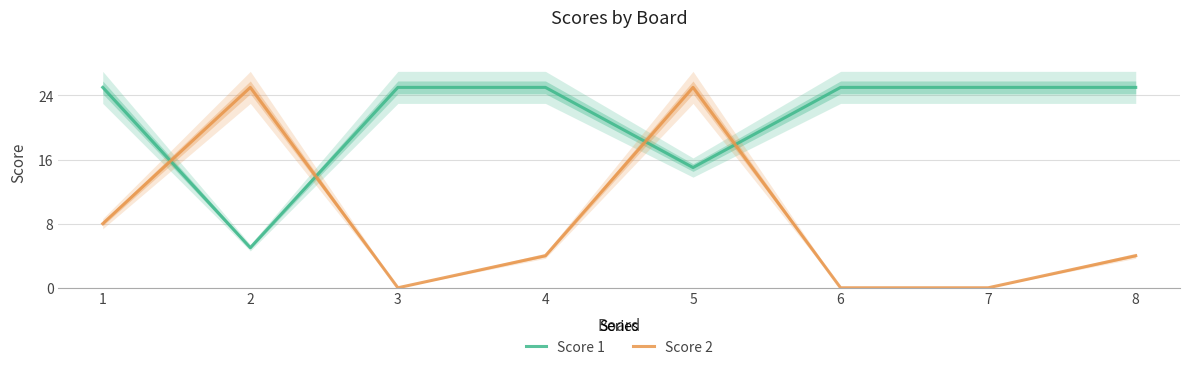

What is the lowest value of the Score 1 series?

5